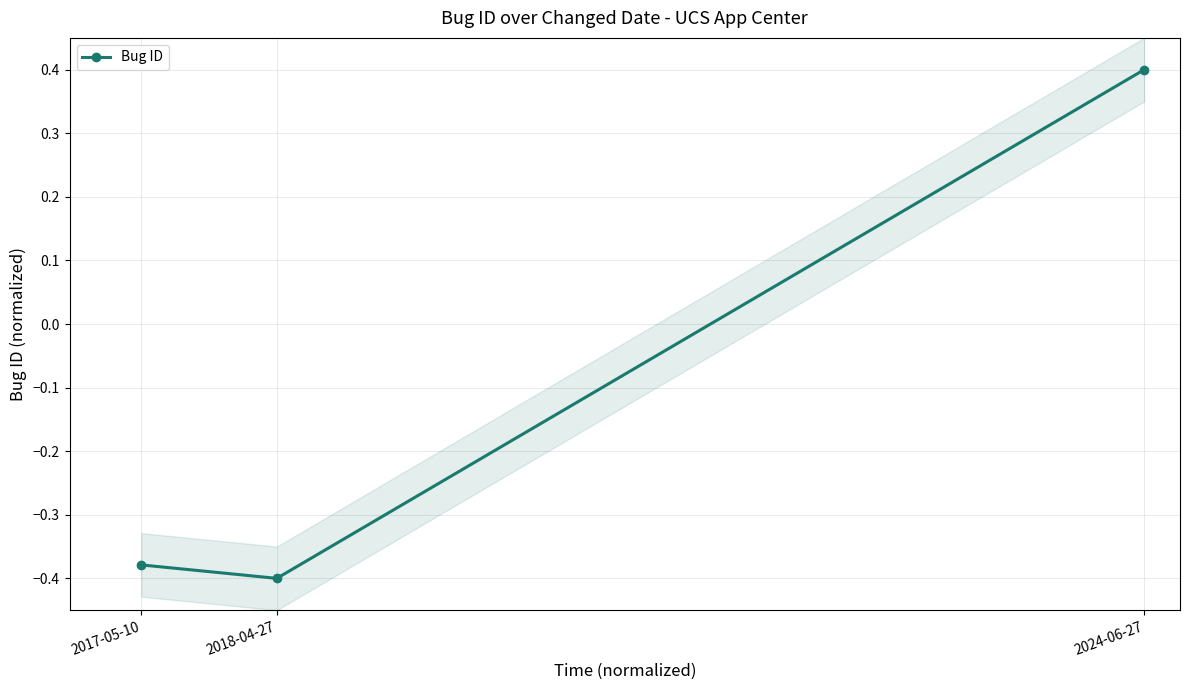

Rank the categories by value from highest to lowest.

2024-06-27, 2017-05-10, 2018-04-27